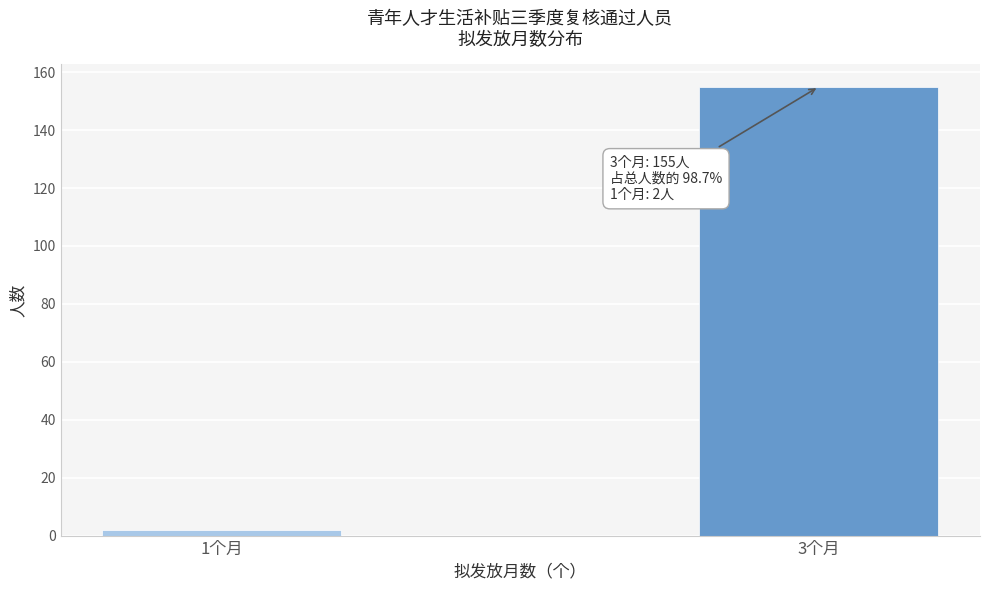

Reading left to right, extract all data points from this chart.

1个月=2	3个月=155